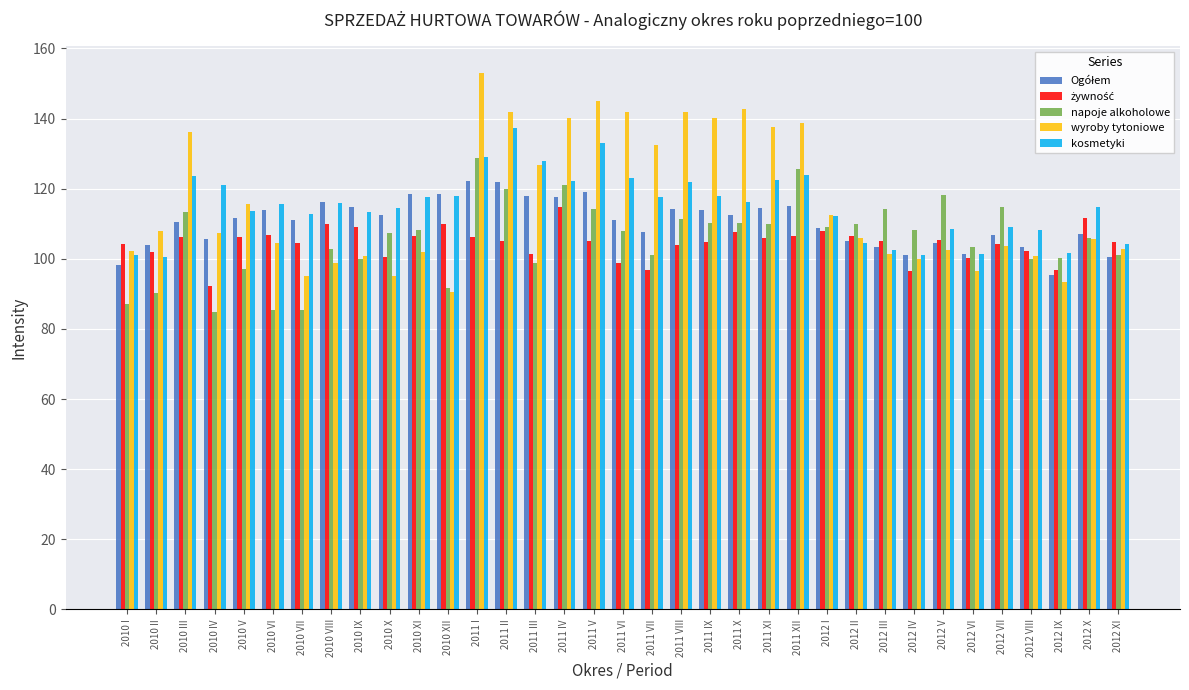

Between 2010 V and 2012 IX, which series saw the biggest shift?

wyroby tytoniowe